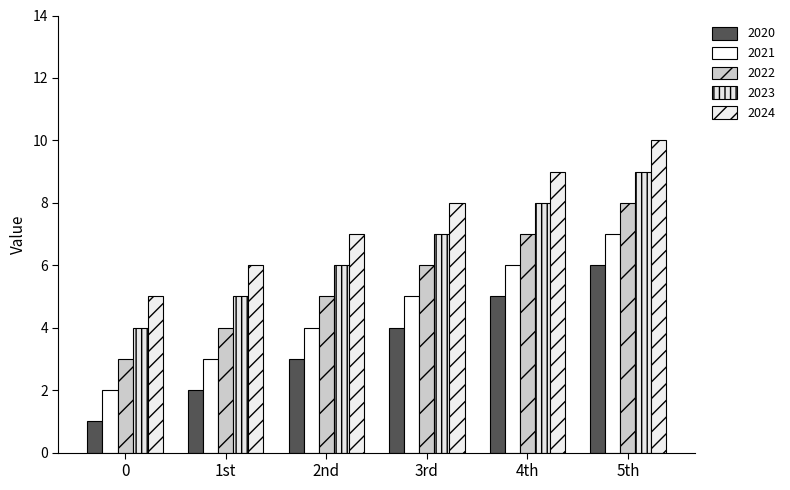

What are all the series names shown in the legend?

2020, 2021, 2022, 2023, 2024